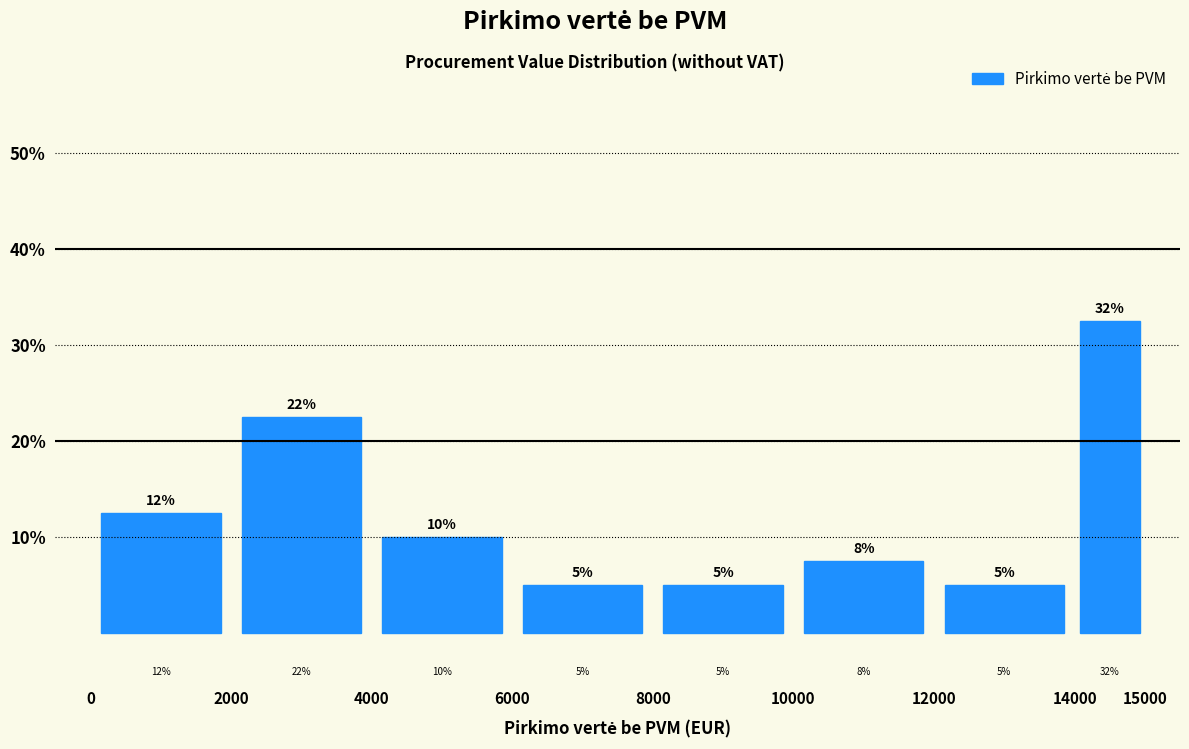

Over which range of the x-axis is the bar tallest?

14000 to 15000